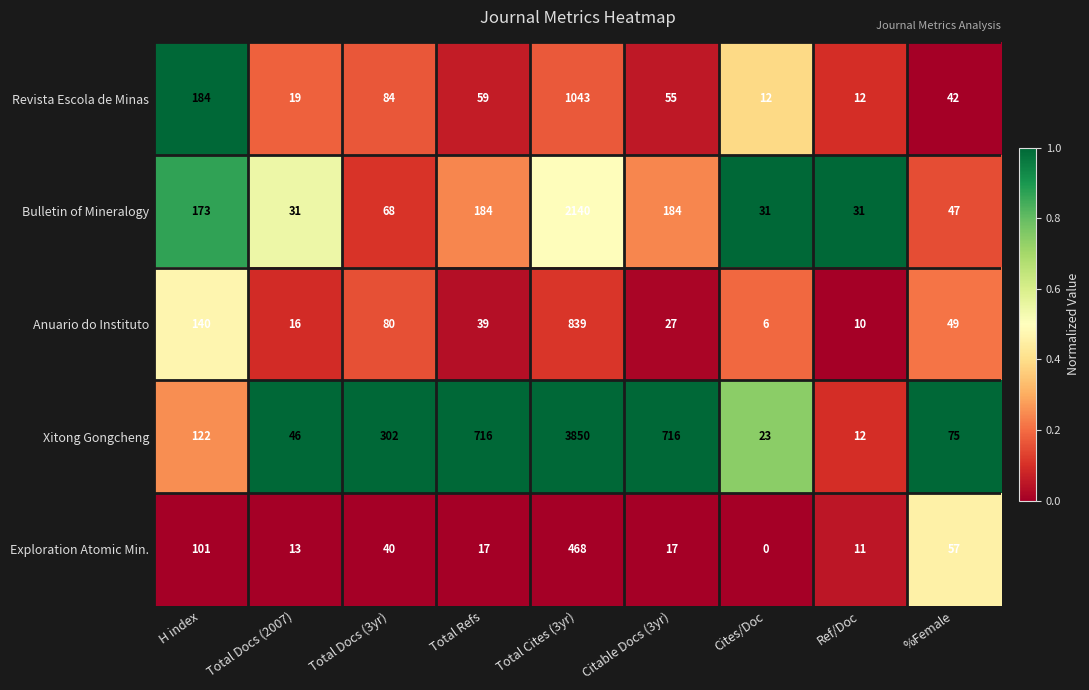

How many series are shown in this chart?

5